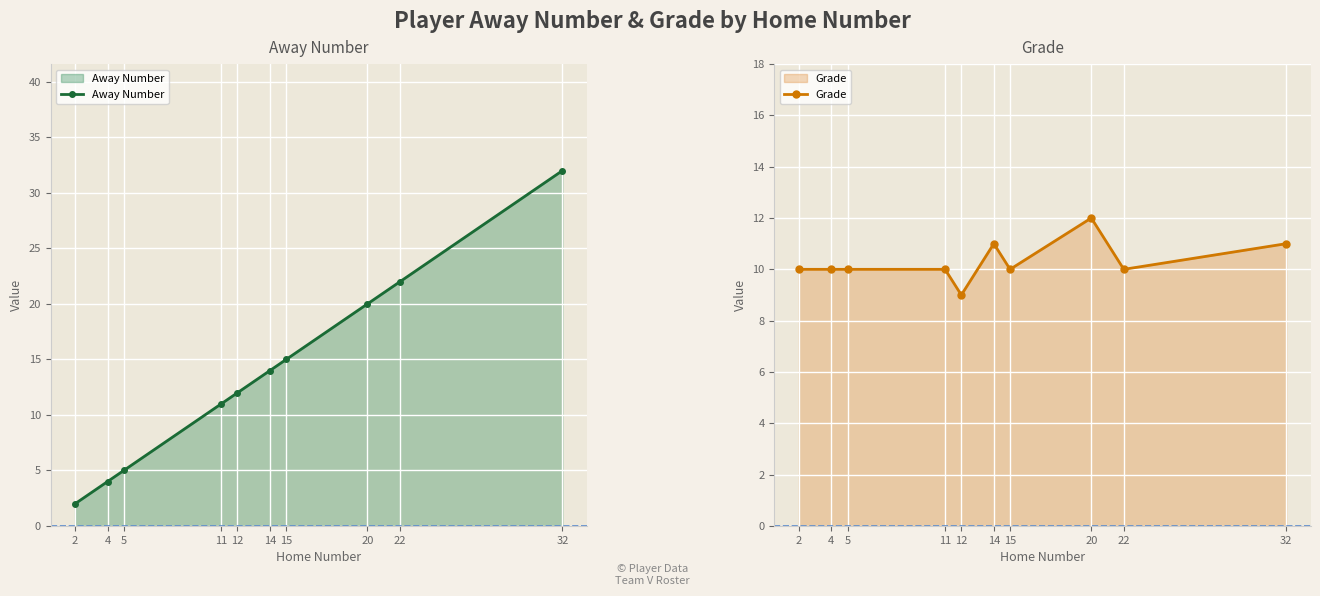

Which category has the lowest value in the Away Number series?

2